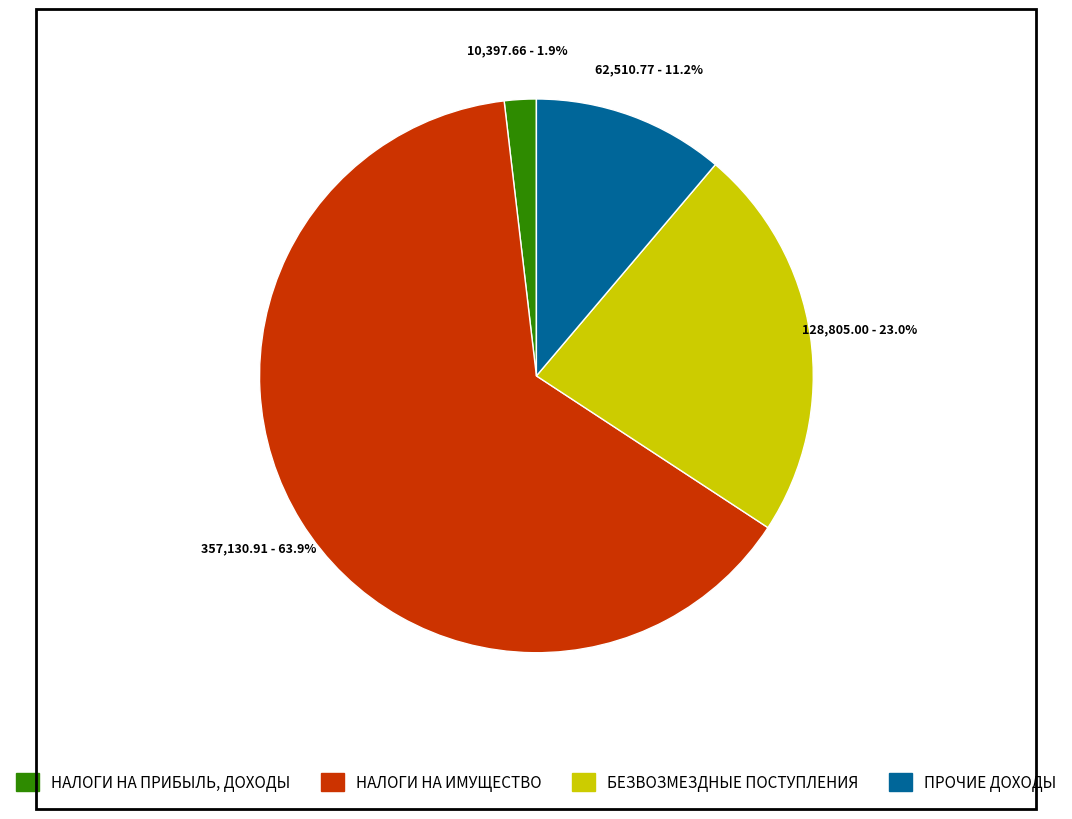

What percentage is NOT represented by НАЛОГИ НА ПРИБЫЛЬ, ДОХОДЫ?

98.1%